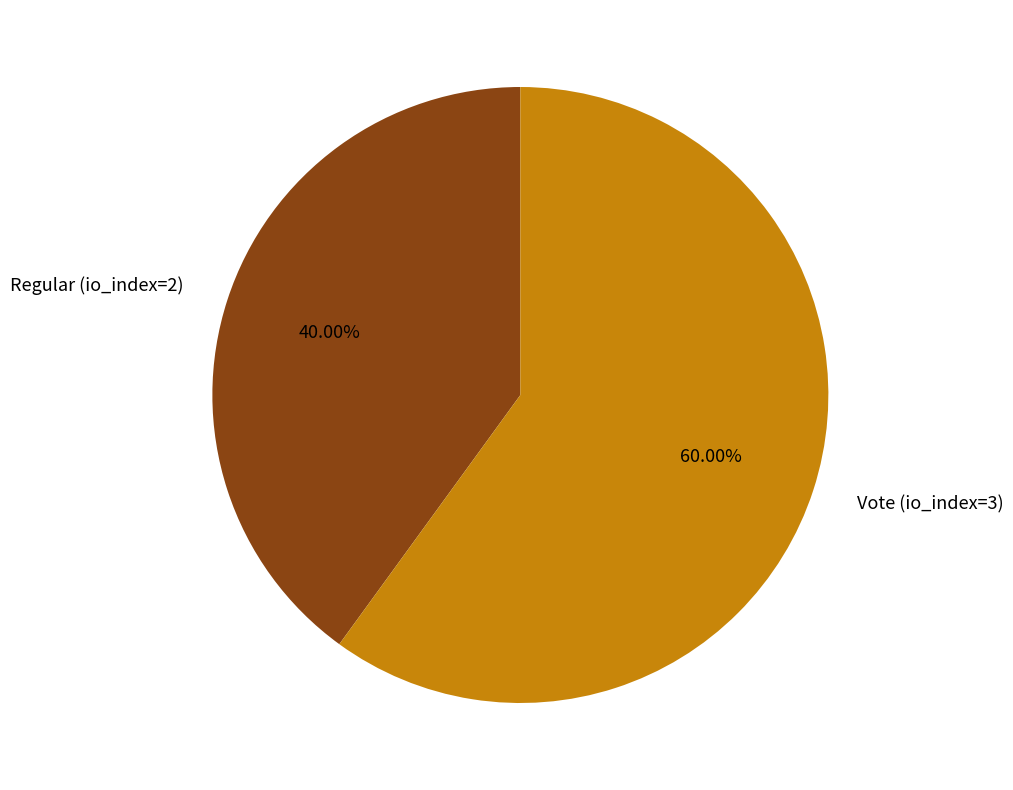

Which slice is the largest?

Vote (io_index=3)